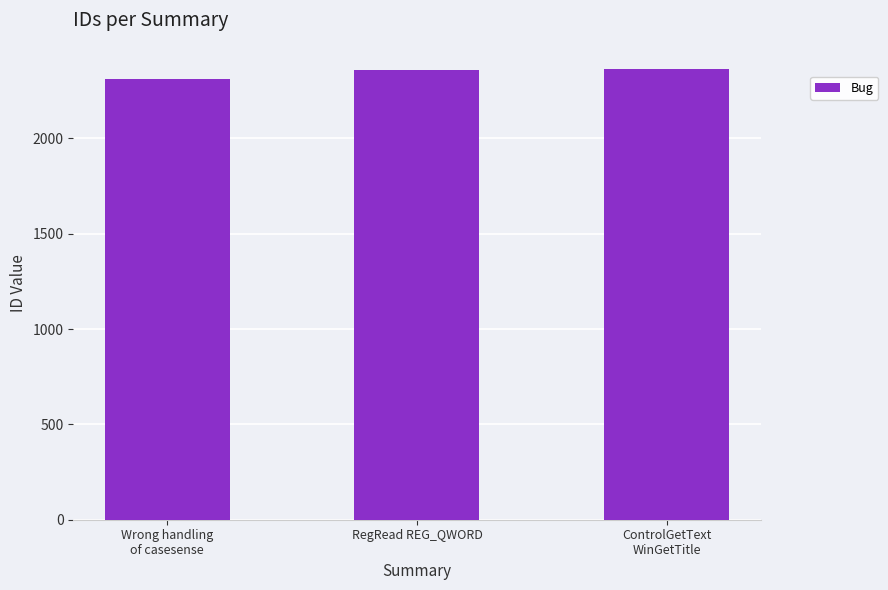

What is the smallest value displayed?

2311